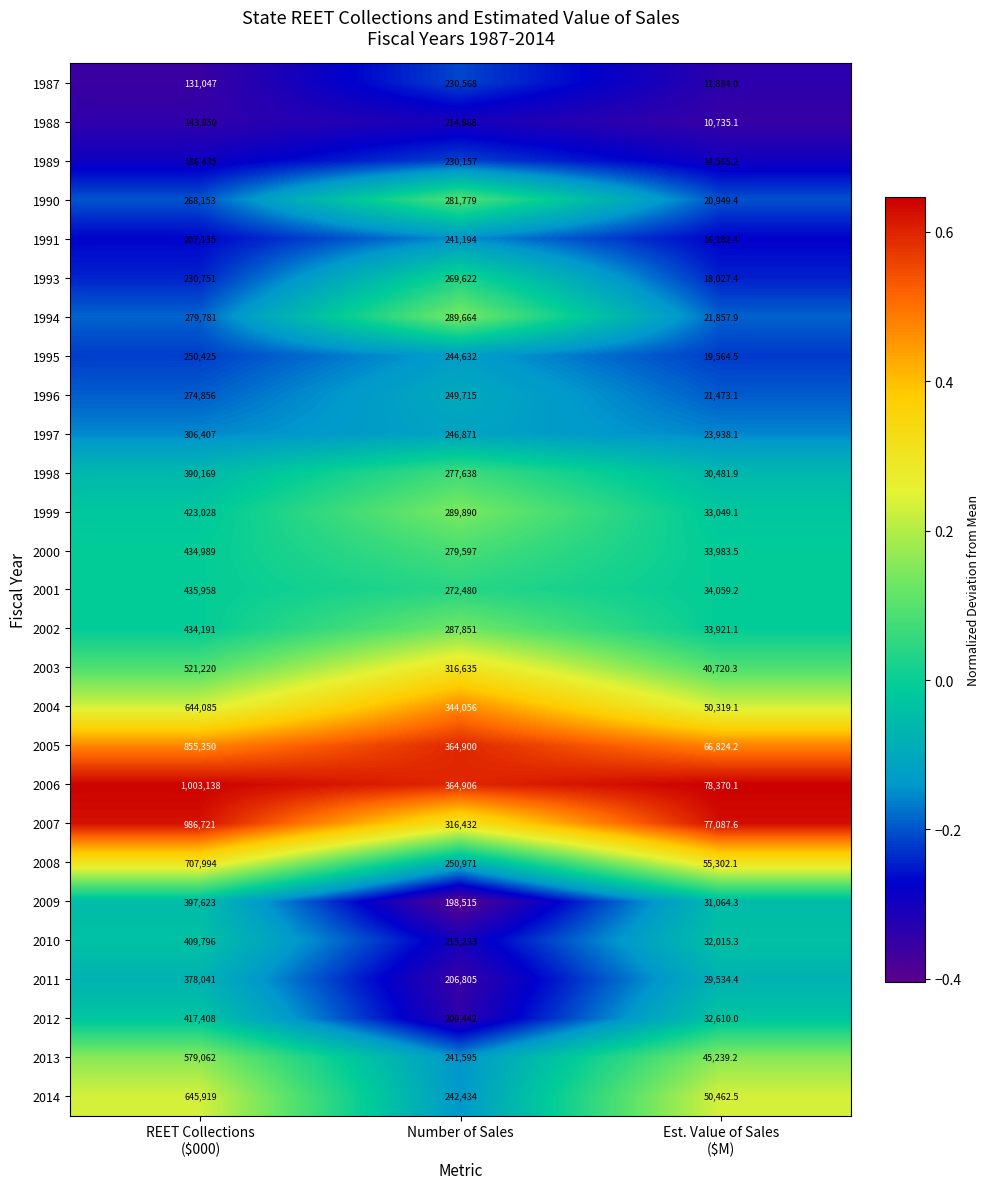

Rank the series at Est. Value of Sales
($M) from highest to lowest value.

2006, 2007, 2005, 2008, 2014, 2004, 2013, 2003, 2001, 2000, 2002, 1999, 2012, 2010, 2009, 1998, 2011, 1997, 1994, 1996, 1990, 1995, 1993, 1991, 1989, 1987, 1988